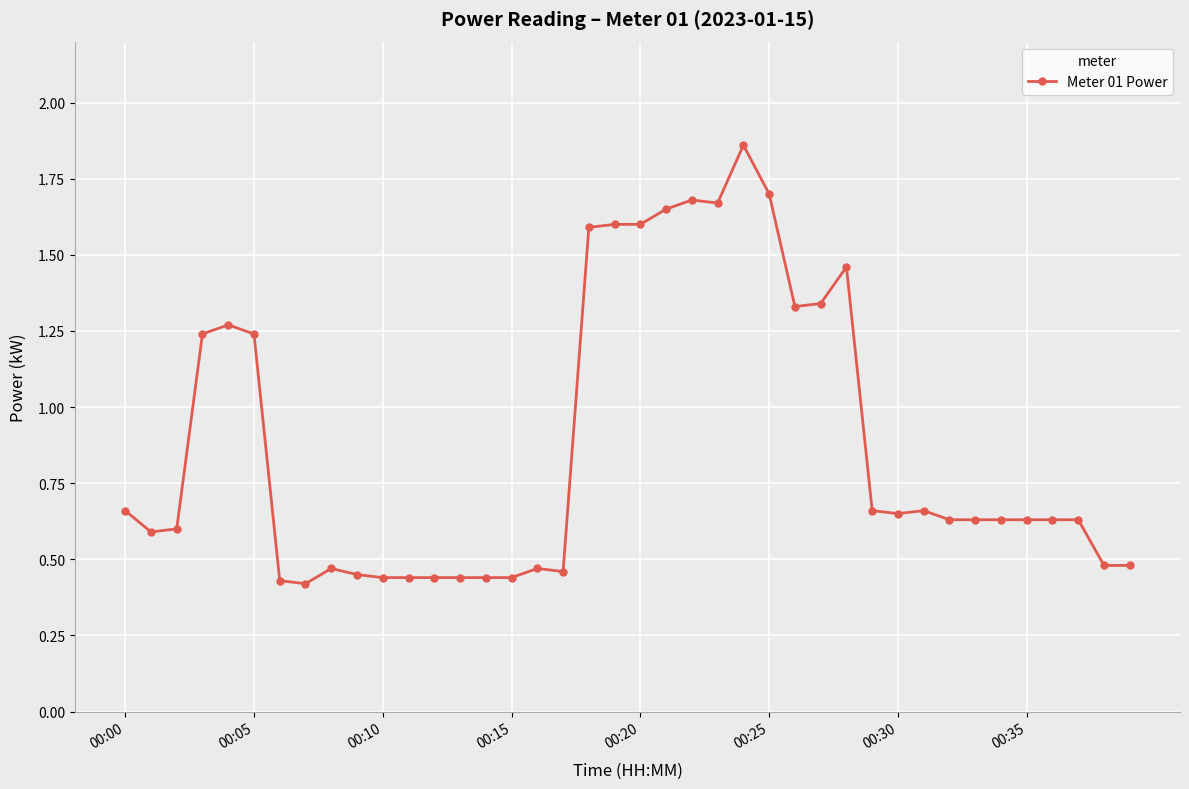

True or false: the data has more than 1 interior local peaks.

True